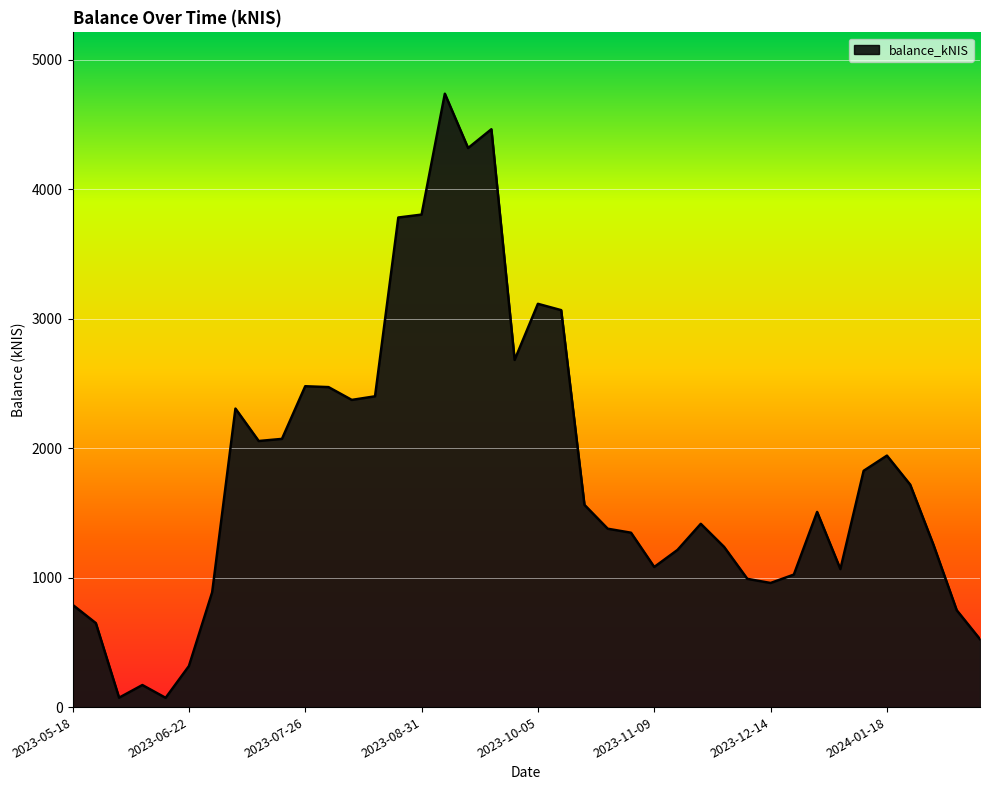

What is the maximum value shown in the chart?

4736.4